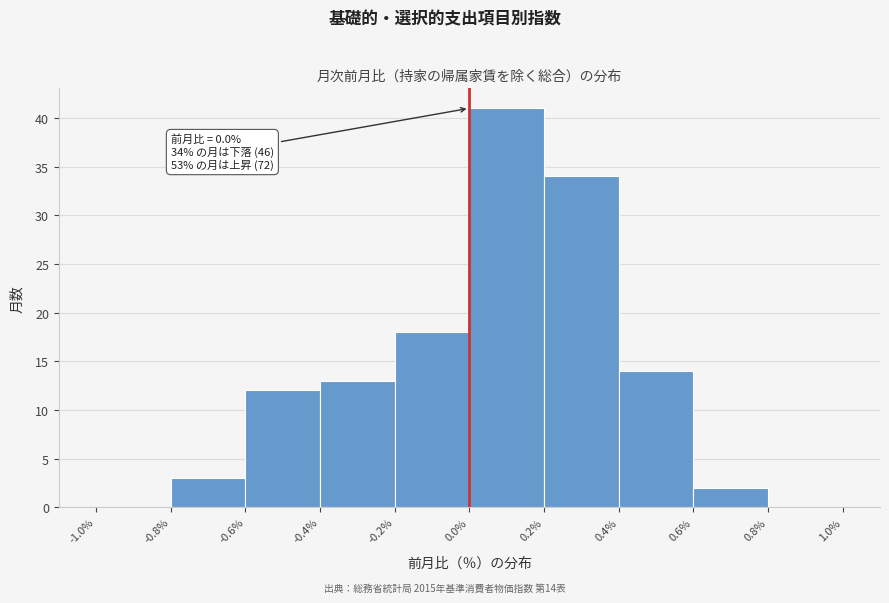

Which range on the x-axis has the tallest bar?

0.0% to 0.2%